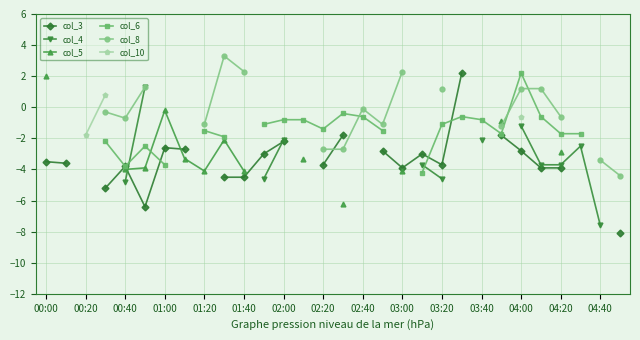

What is the difference between the maximum and minimum values in the col_5 series?

8.2